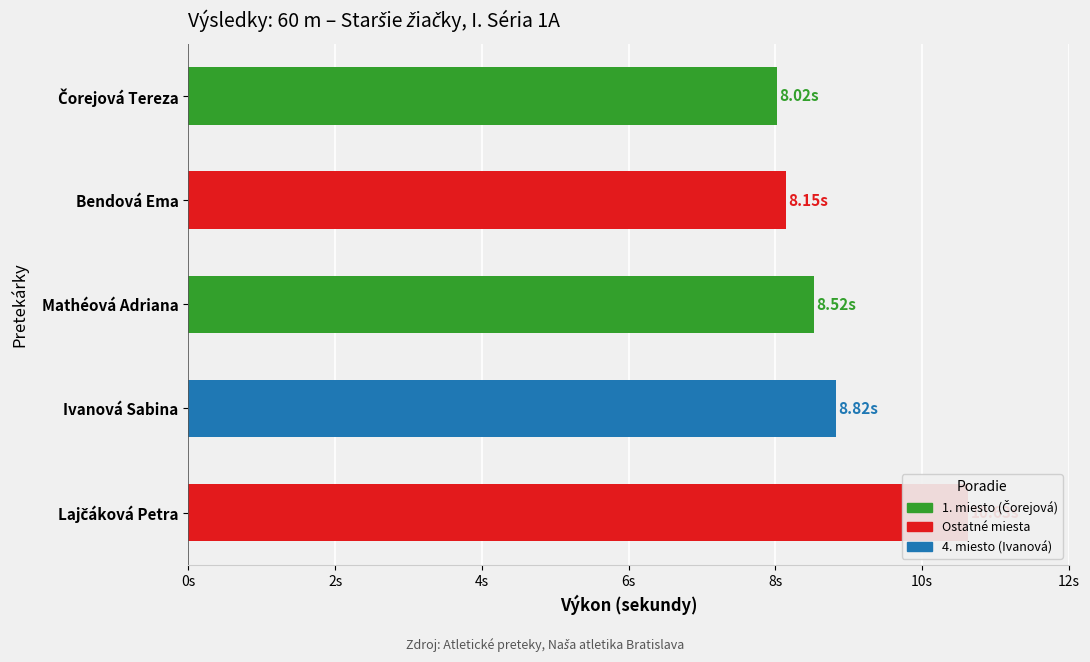

What is the difference between the second highest and minimum values?

0.8